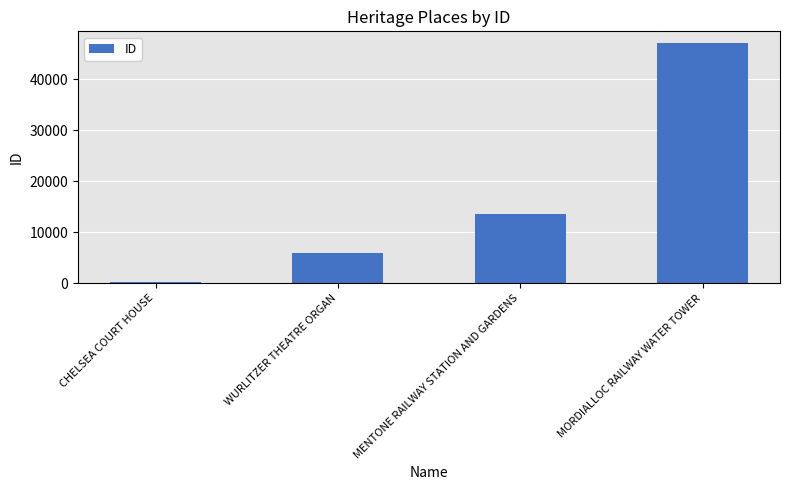

What is the minimum value shown in the chart?

284